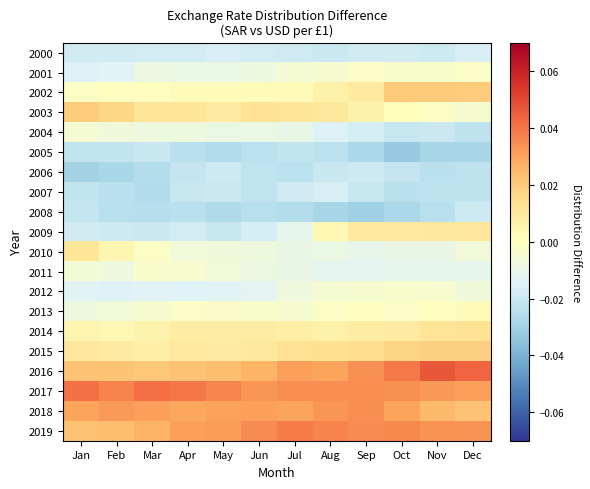

At how many categories does at least one series exceed 0?

12